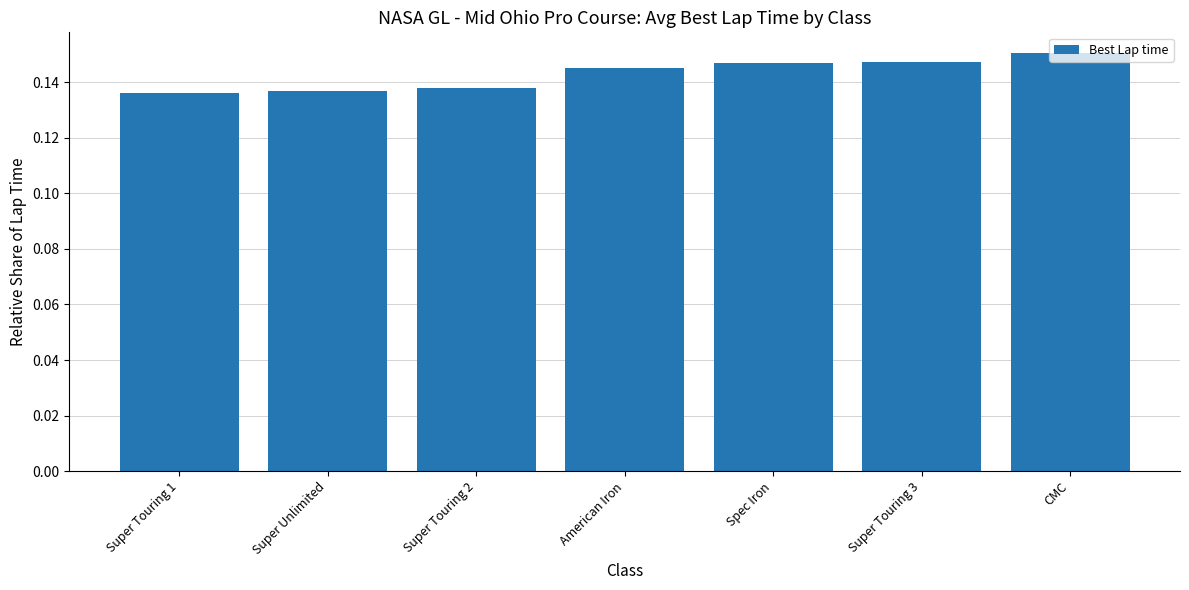

Is it true that the value at Super Touring 1 is 0.0?

False